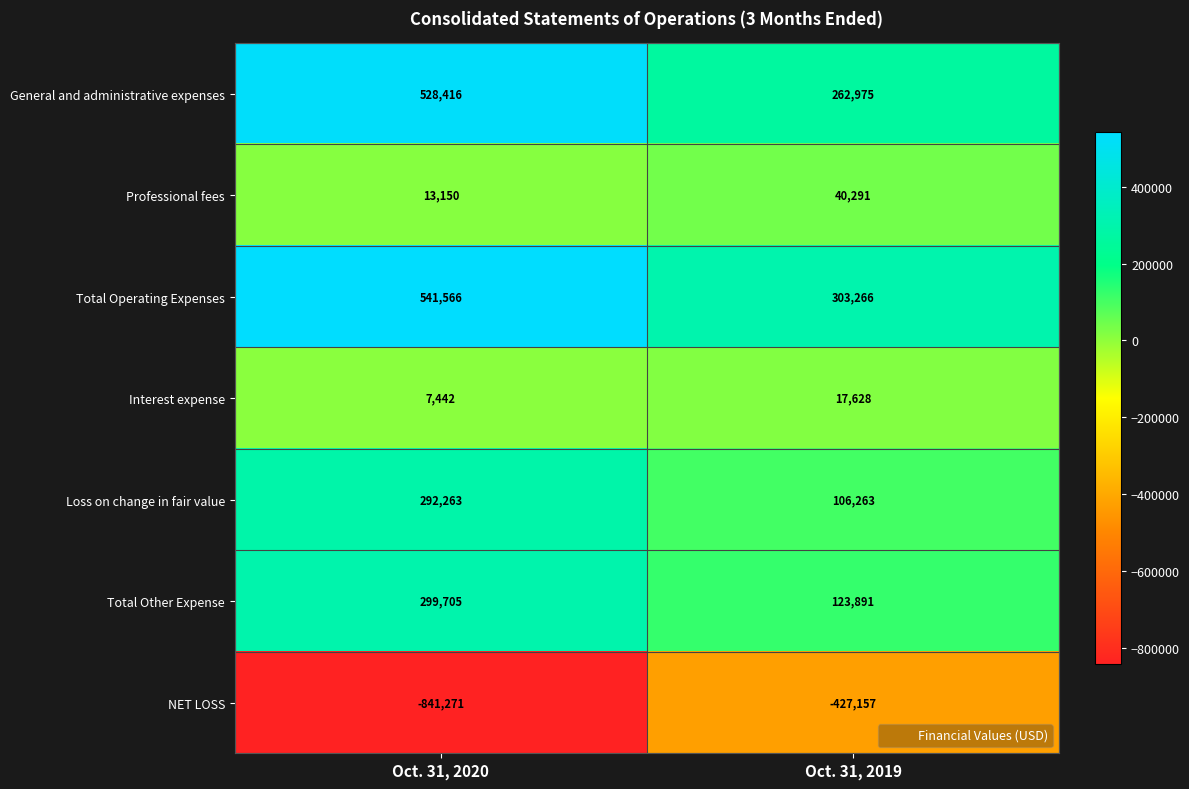

What is the sum of the NET LOSS values at Oct. 31, 2019 and Oct. 31, 2020?

-1268428